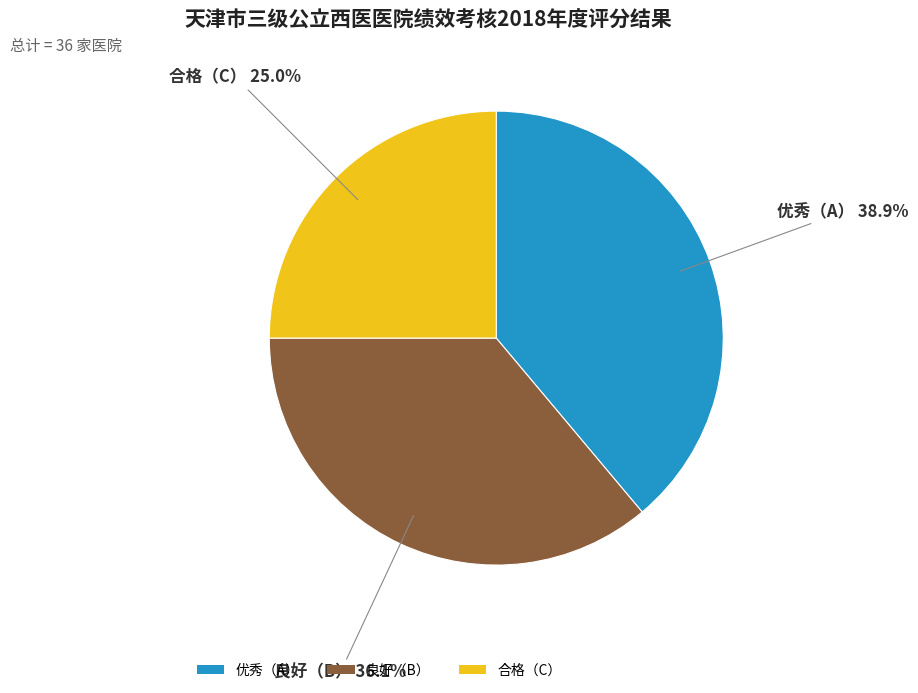

What percentage is NOT represented by 合格（C）?

75.0%